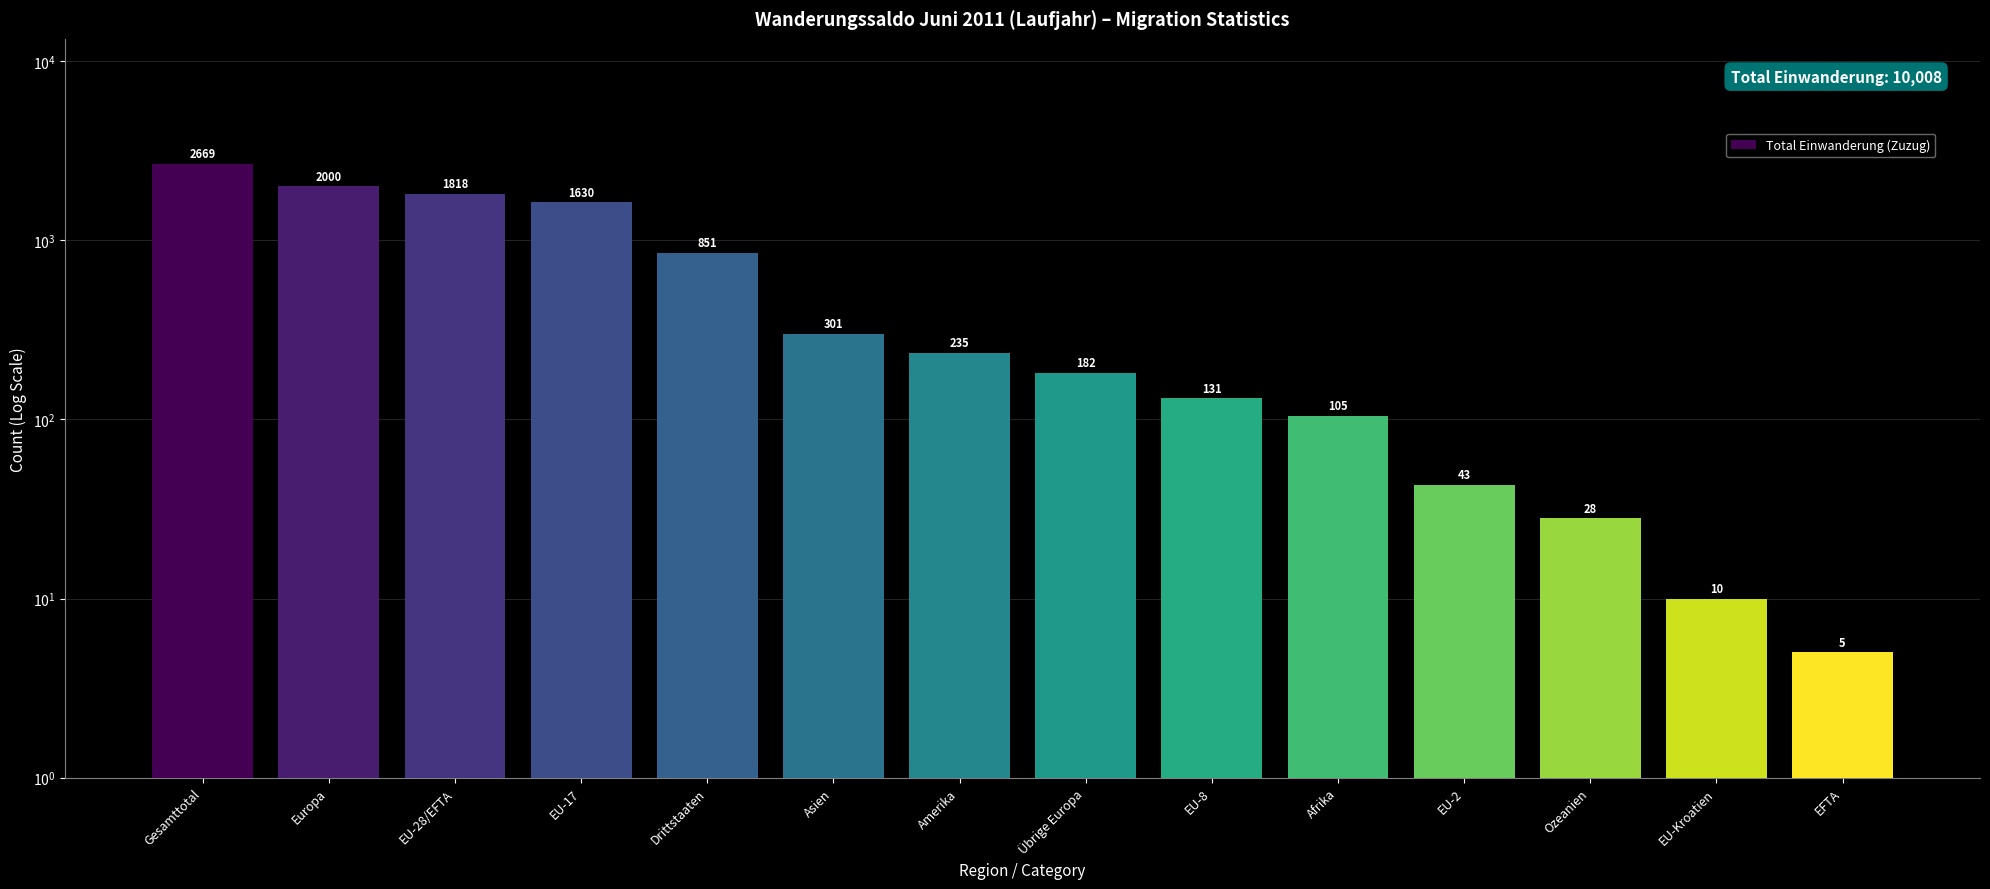

What is the label of the 2nd bar from the left?

Europa